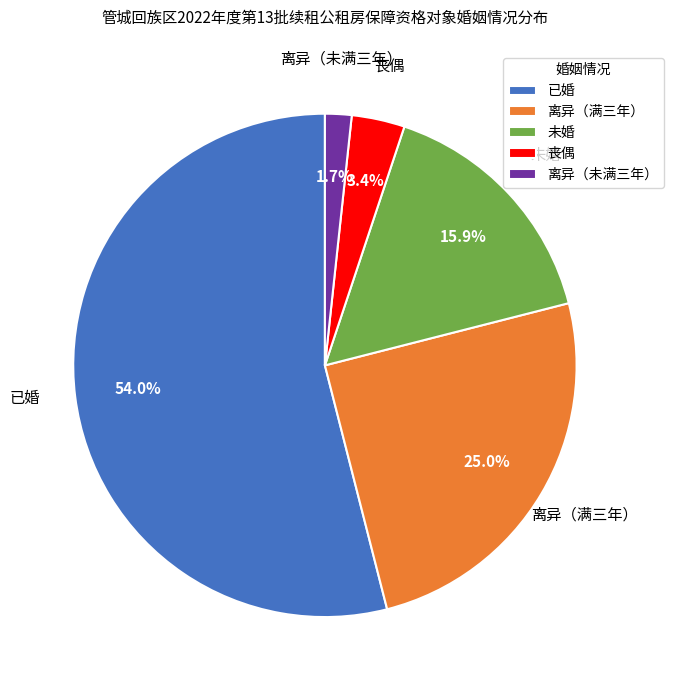

To the nearest percent, what portion does 离异（满三年） represent?

25%